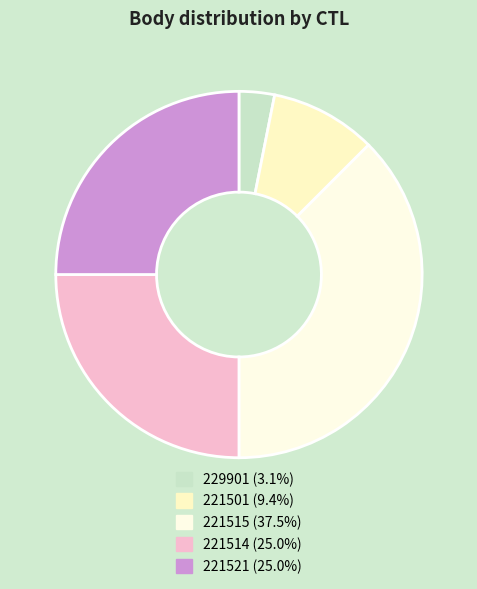

Does any single category account for the majority?

No